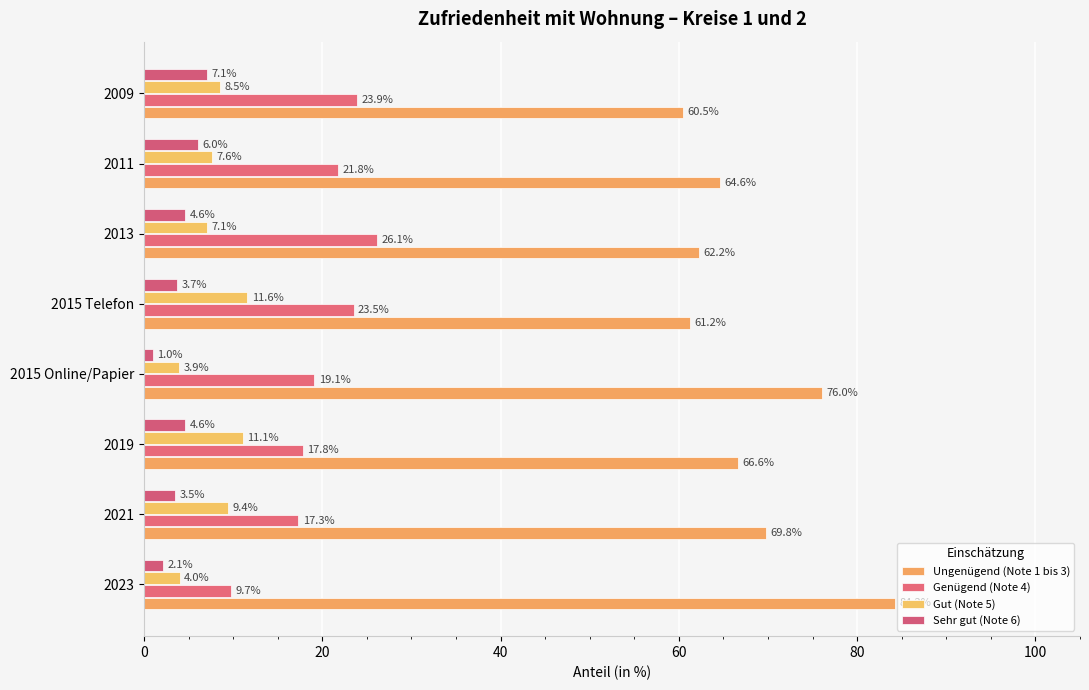

How many data points in Sehr gut (Note 6) are above 4?

4